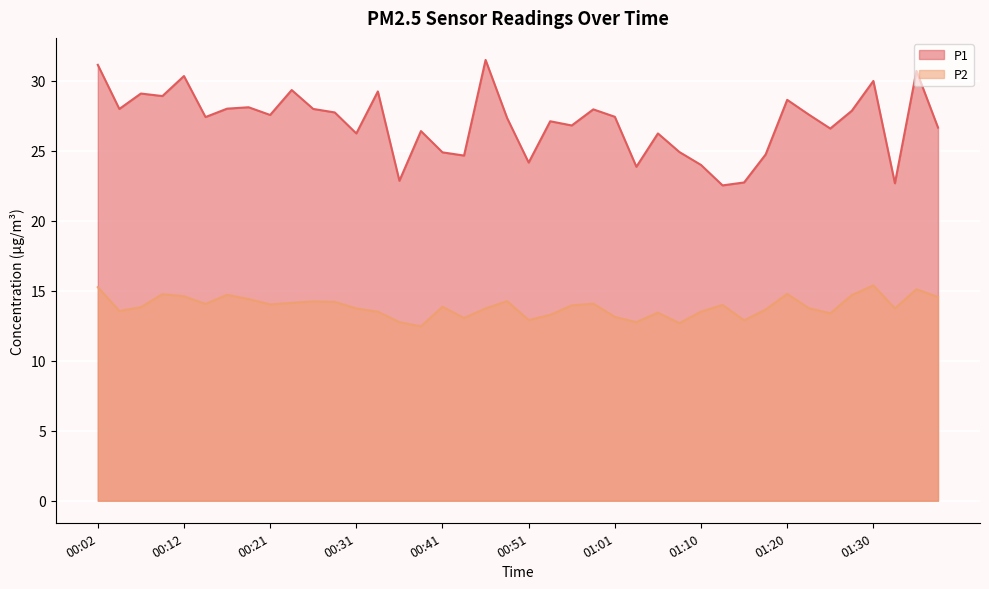

Is it true that P2 equals 5.3 at 00:21?

False